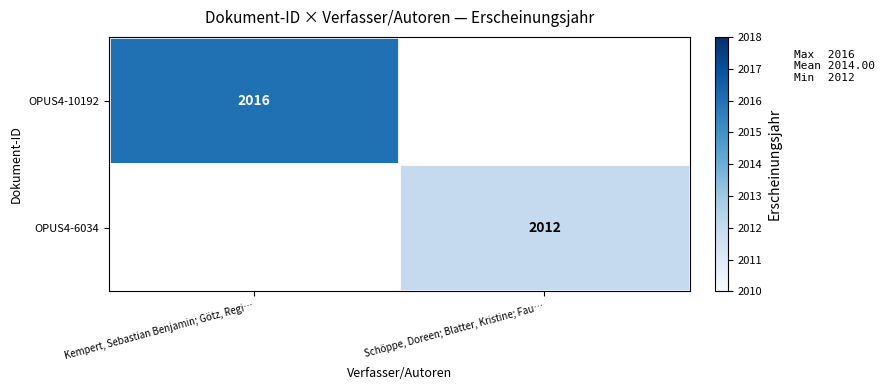

True or false: OPUS4-6034 has a value of 2012 at Schöppe, Doreen; Blatter, Kristine; Fau….

True